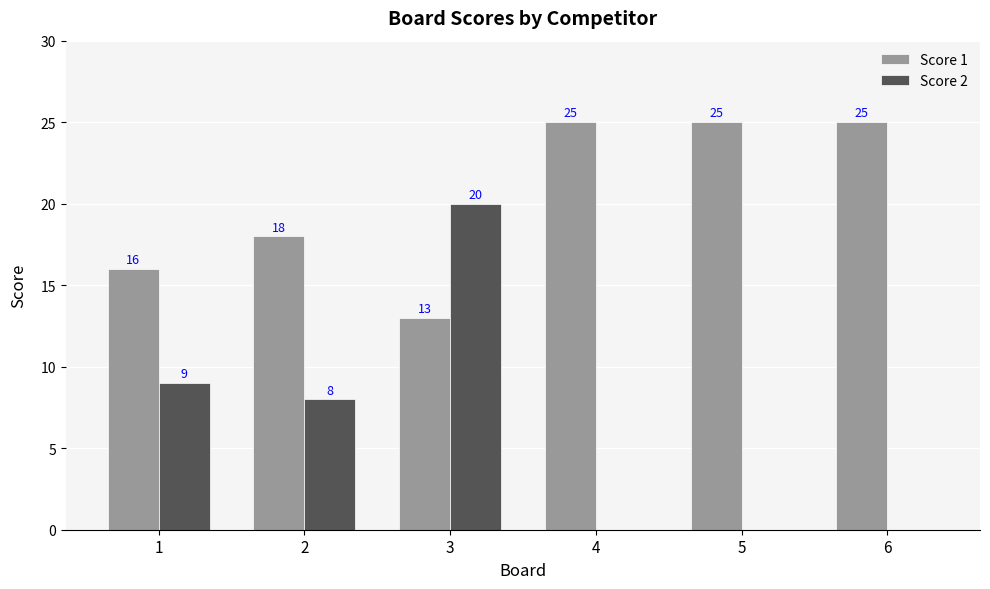

Reading left to right, what are all the values shown in this chart?

Score 1: 1=16	2=18	3=13	4=25	5=25	6=25
Score 2: 1=9	2=8	3=20	4=0	5=0	6=0